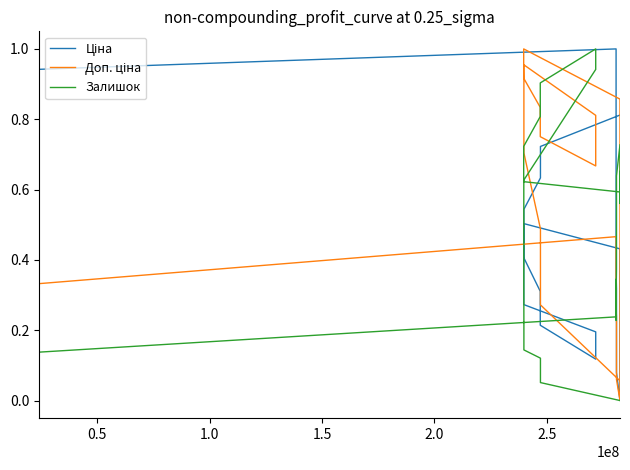

The value of Залишок at 13 is 0.2. True or false?

False